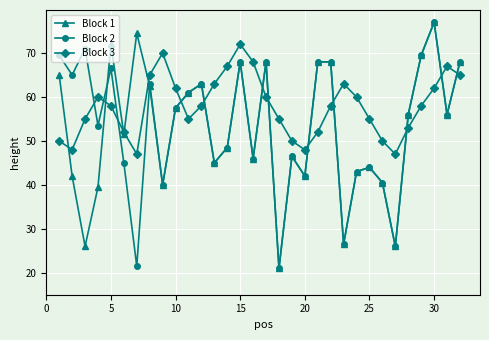

How many interior local valleys does the Block 3 series have?

5